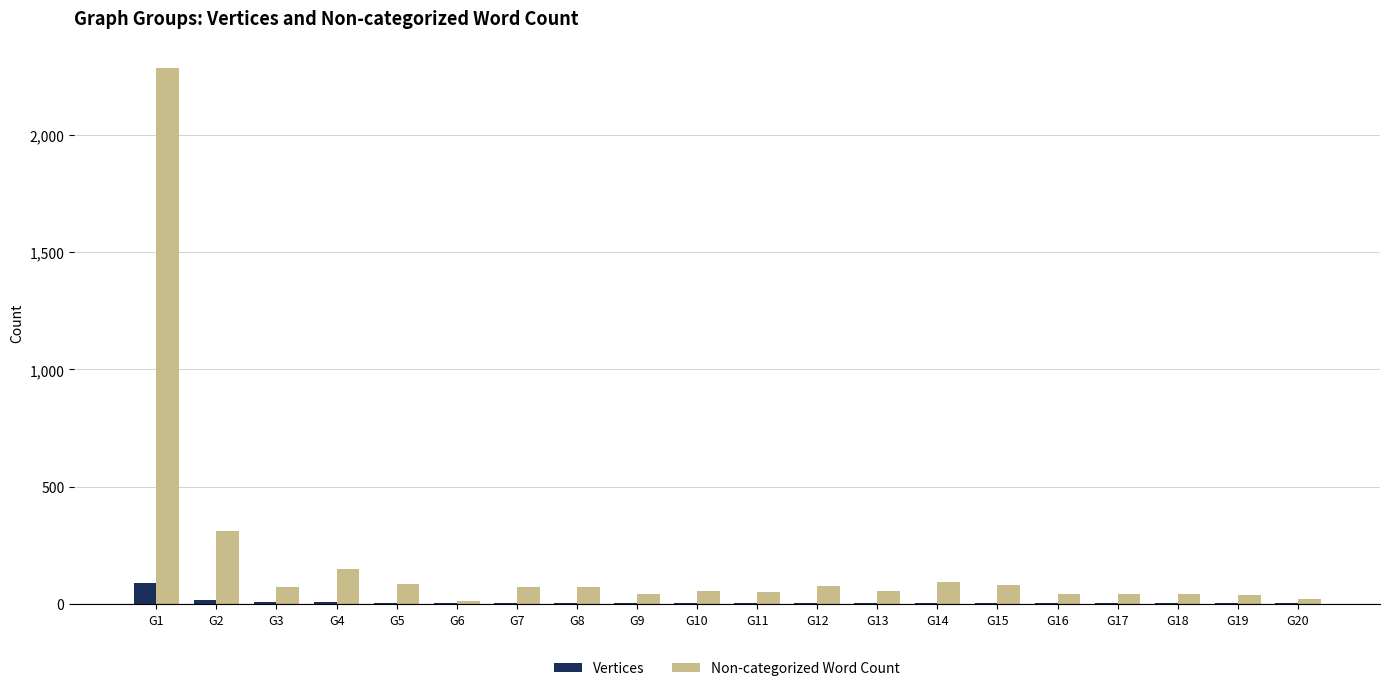

Are the bars grouped side by side (vs. stacked)?

Yes